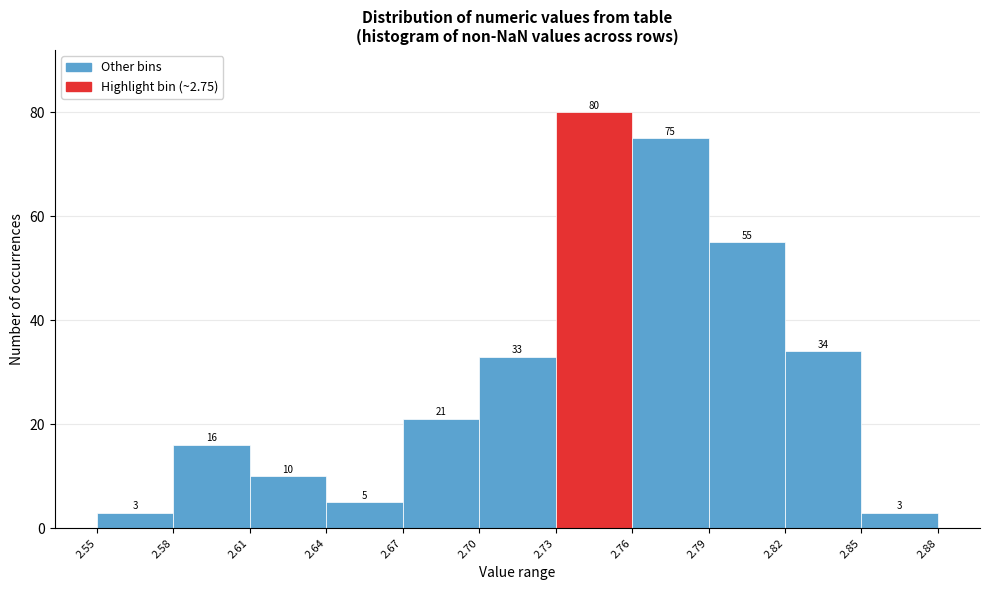

Reading left to right, transcribe this chart: for each bar, give the range it covers on the x-axis and its height.

2.55 to 2.58: 3
2.58 to 2.61: 16
2.61 to 2.64: 10
2.64 to 2.67: 5
2.67 to 2.70: 21
2.70 to 2.73: 33
2.73 to 2.76: 80
2.76 to 2.79: 75
2.79 to 2.82: 55
2.82 to 2.85: 34
2.85 to 2.88: 3